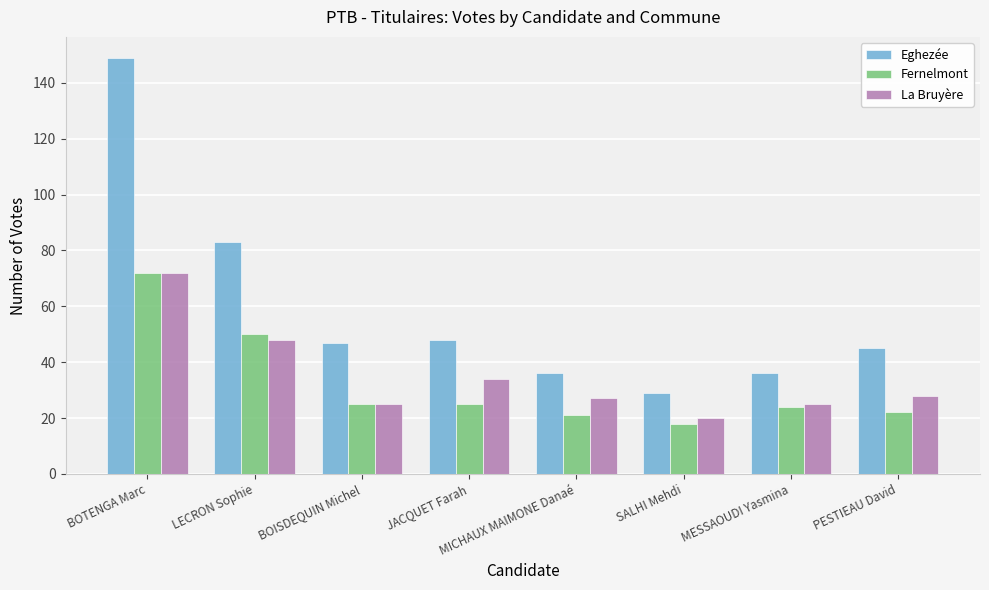

How many categories are shown in the chart?

8